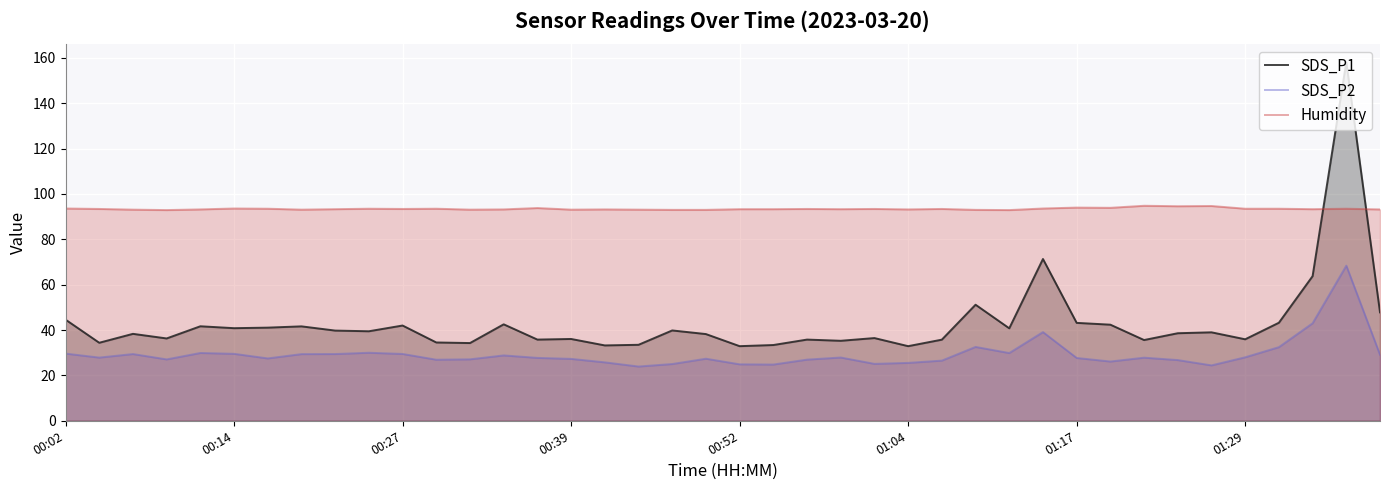

How many lines are shown in the chart?

3